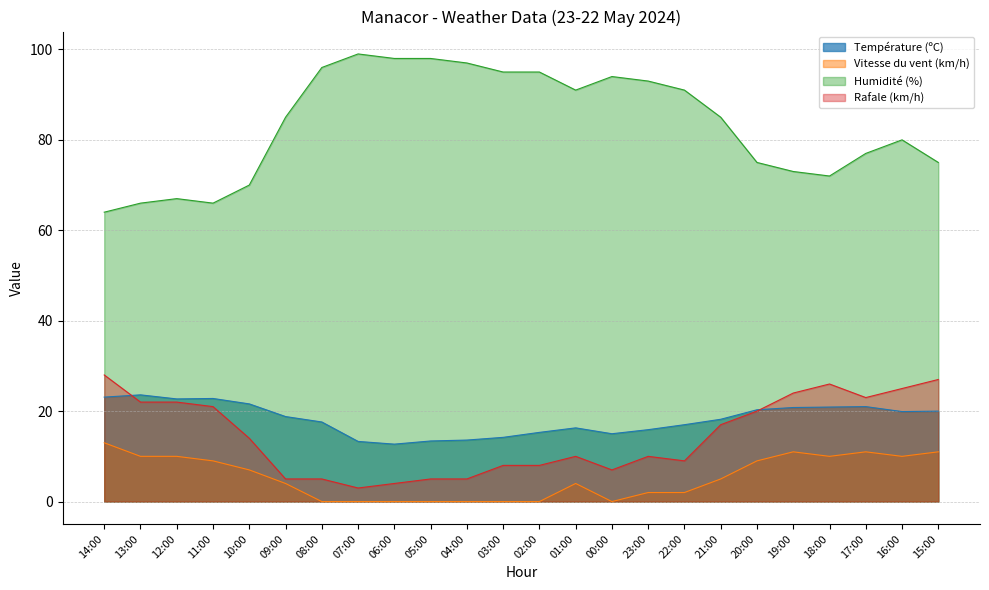

What are all the series names shown in the legend?

Température (ºC), Vitesse du vent (km/h), Humidité (%), Rafale (km/h)